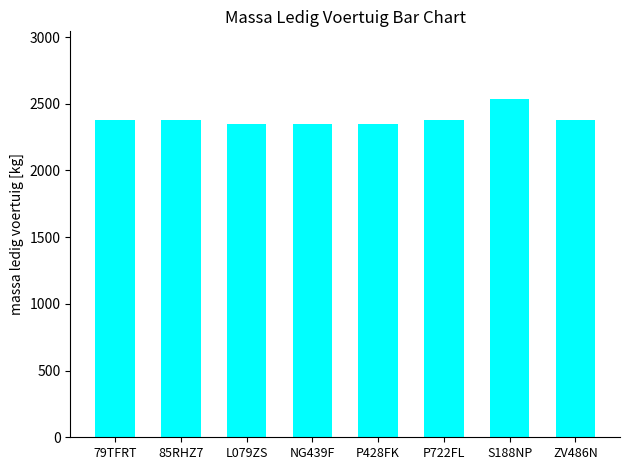

What is the label of the 7th bar from the right?

85RHZ7